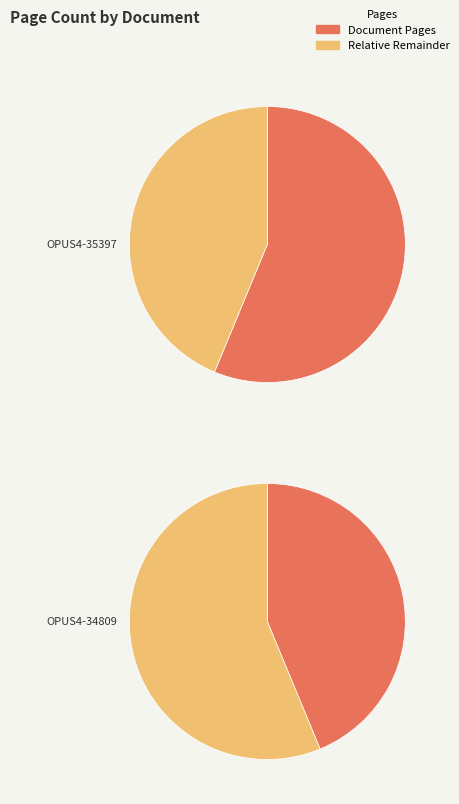

Which slice is the smallest?

OPUS4-34809